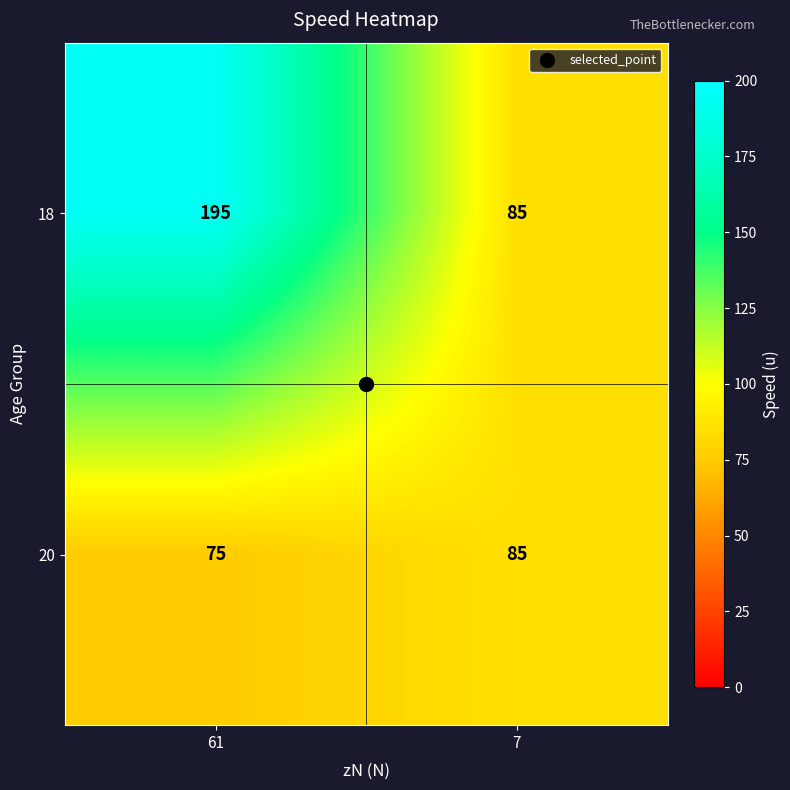

What is the total value across all series at 7?

170